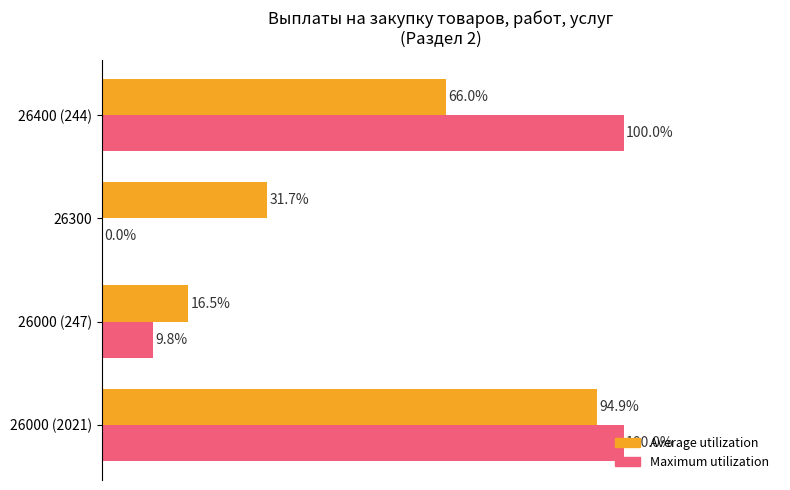

Where is Maximum utilization nearest to the value 50?

26000 (247)